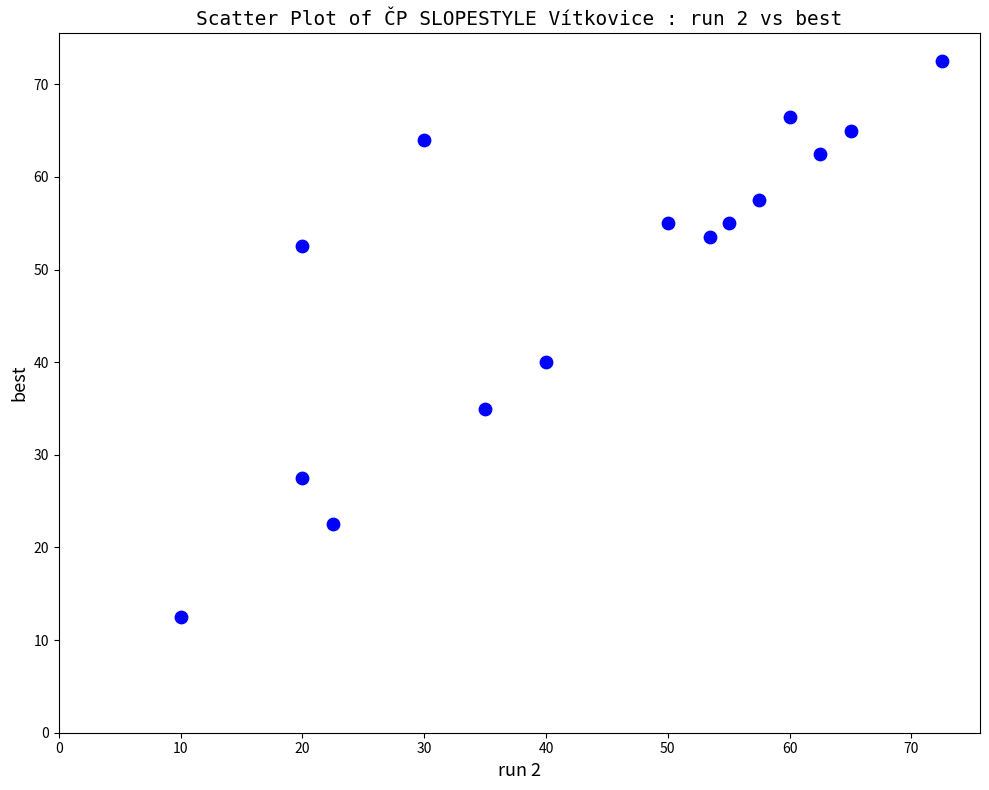

What Y value in the scatter plot is closest to 42?

40.0